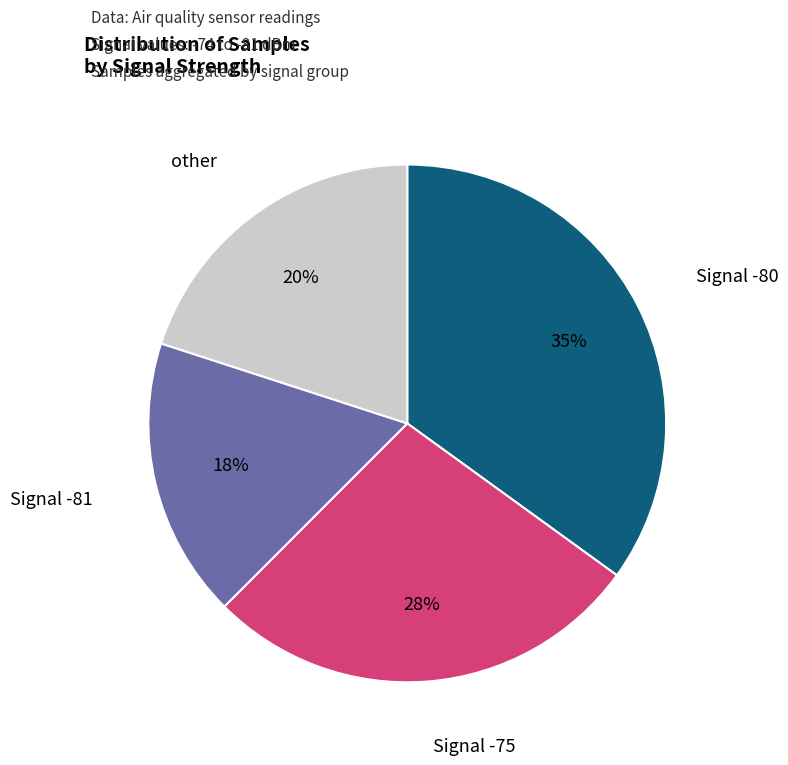

To the nearest percent, what is the average slice percentage?

25%